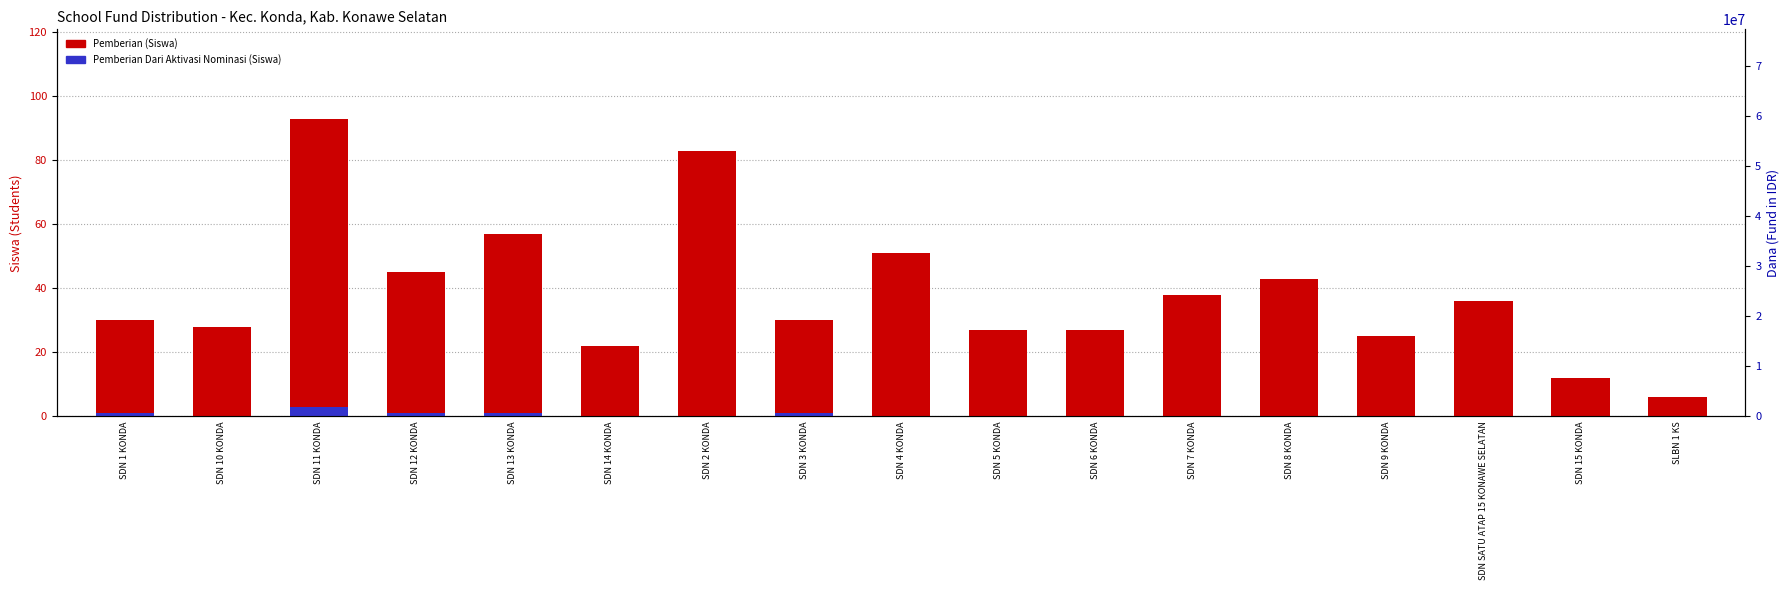

The value of Pemberian Dari Aktivasi (Siswa) at SDN 13 KONDA is 1. True or false?

True